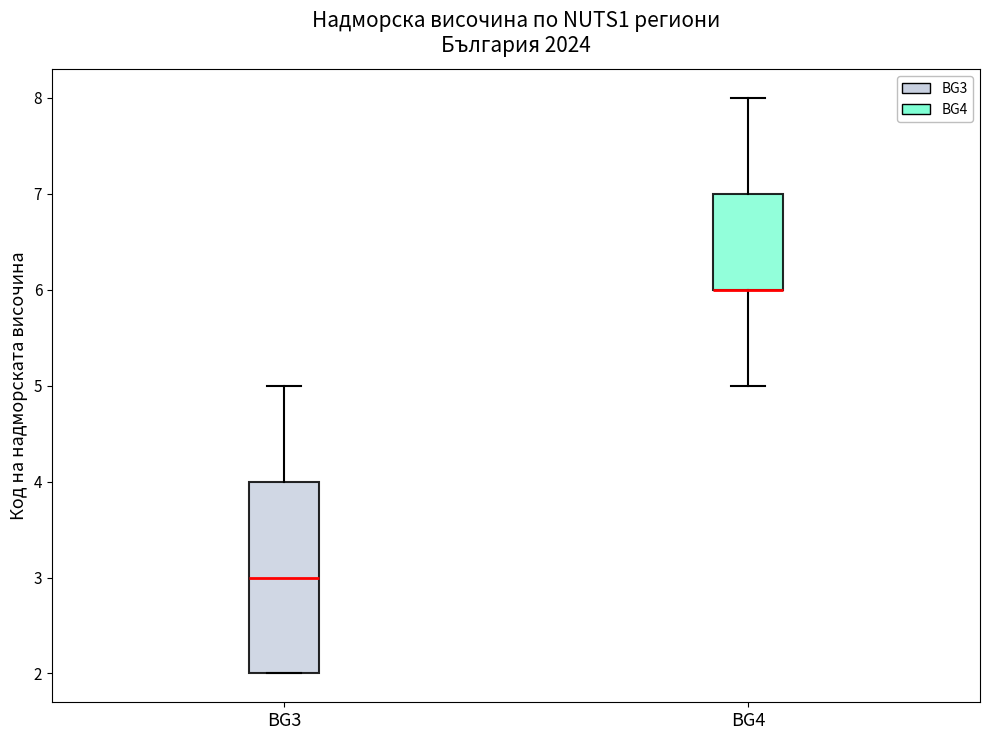

Reading left to right, read every box against the y-axis: the position of its median line, the range the box covers, and the ends of its whiskers. The values are not printed on the chart, so give them approximately, as read against the axis.

BG3: median 3, box 2 to 4, whiskers 2 to 5
BG4: median 6 (drawn on the box's lower edge), box 6 to 7, whiskers 5 to 8